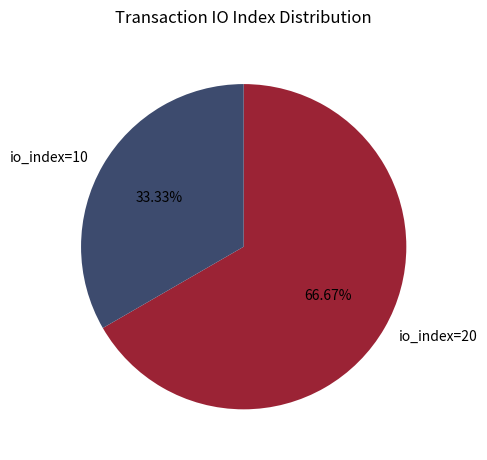

How many segments does this pie chart have?

2